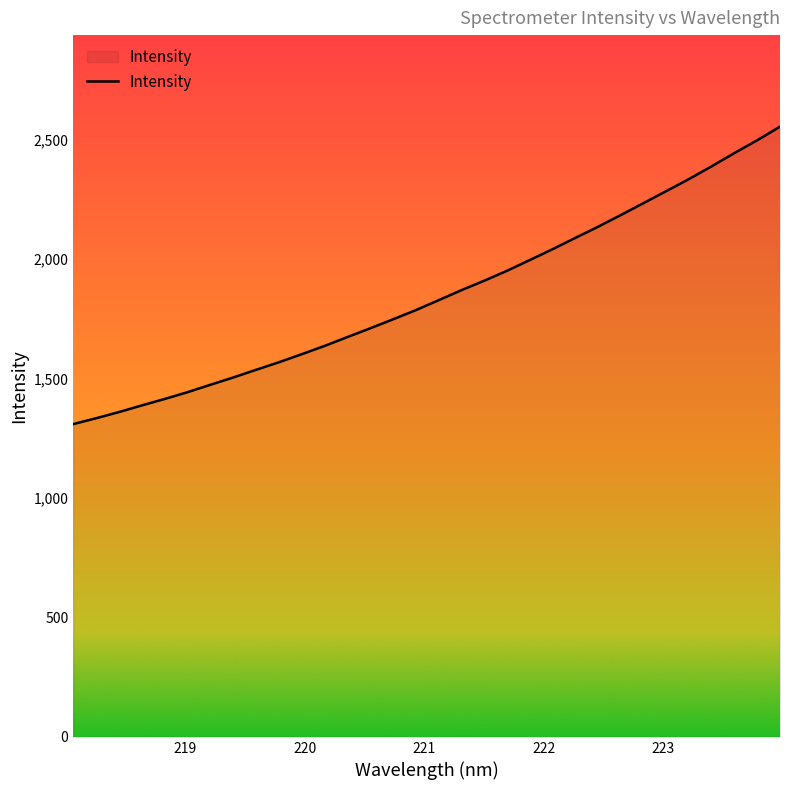

Does the chart display data point markers on the line(s)?

No